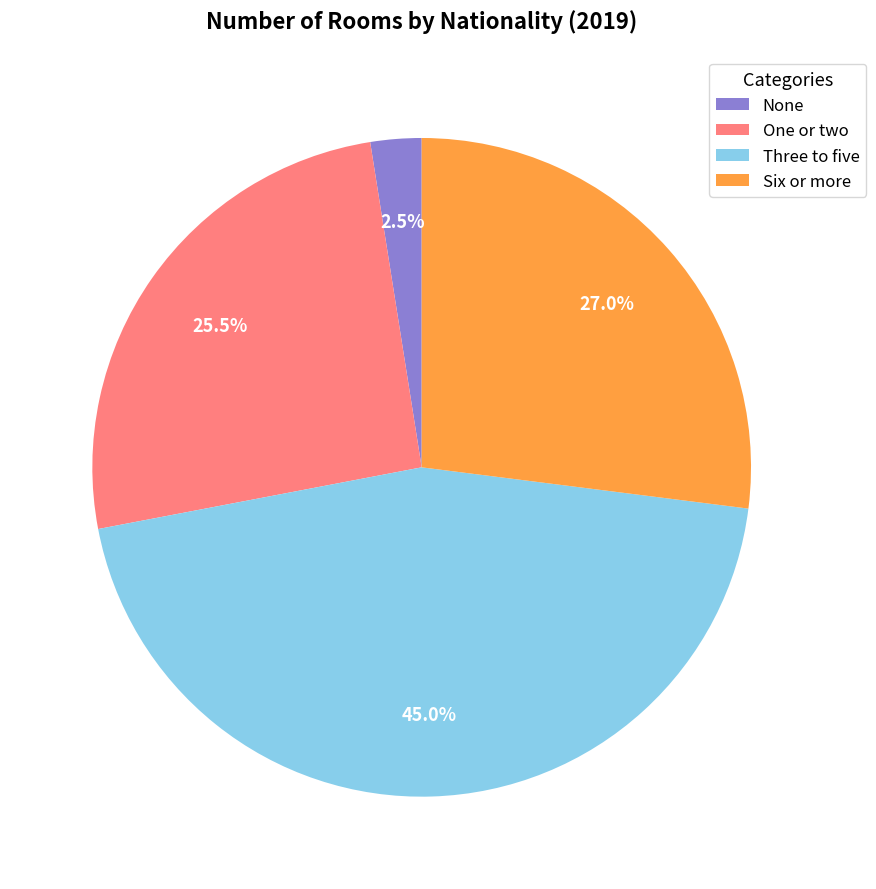

To the nearest percent, what is the difference between the largest and smallest slice percentages?

42%